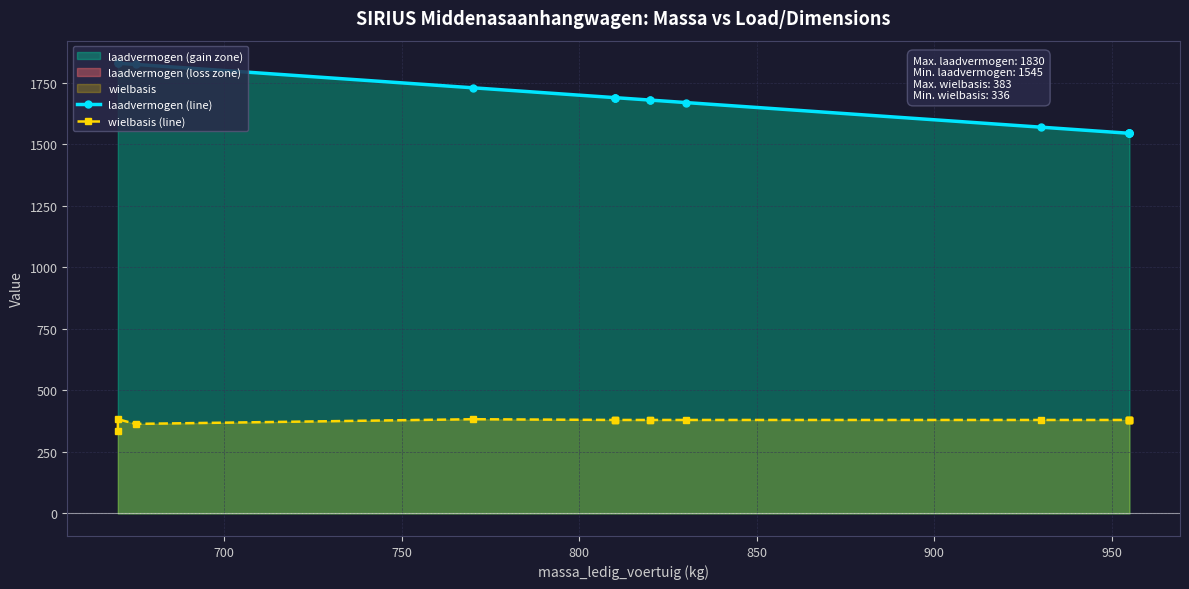

Between 800 and 900, which is larger?

800